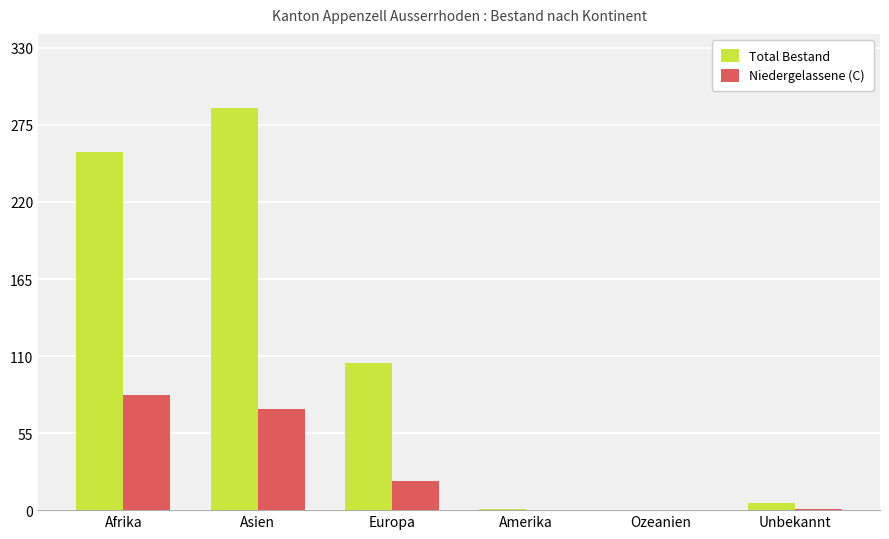

What is the sum of all Niedergelassene (C) values?

176